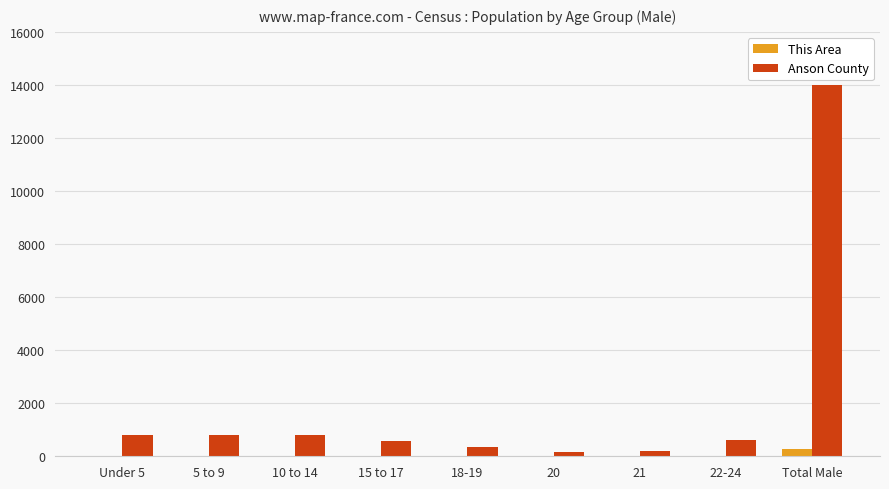

Which category has the highest value across all series?

Total Male